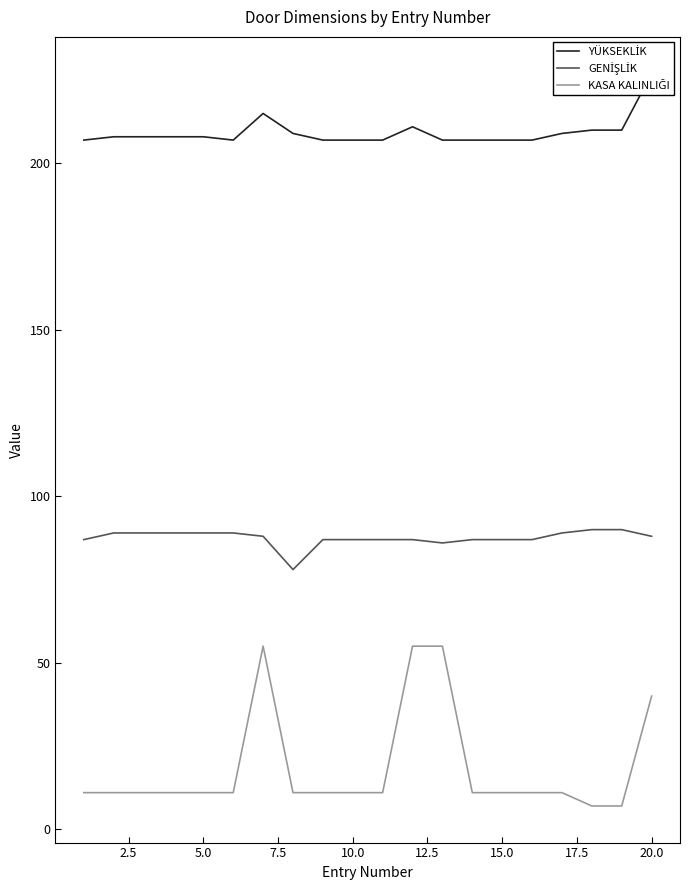

Which series has the widest spread of values?

KASA KALINLIĞI